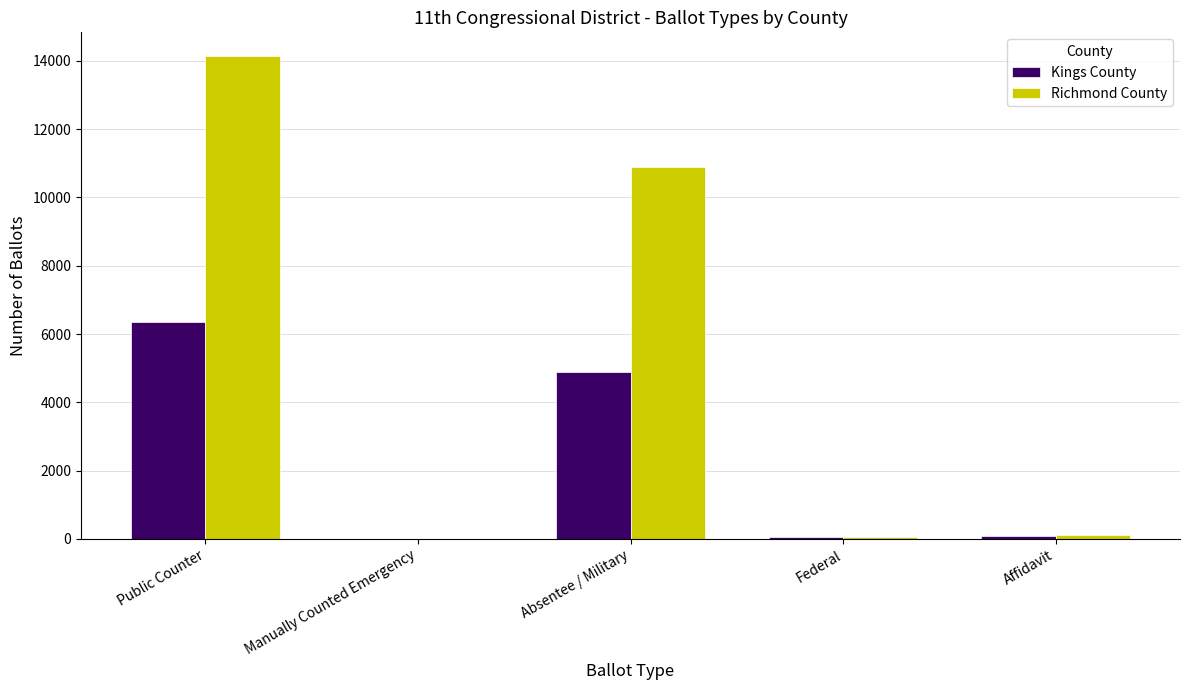

Which label corresponds to the largest value in the chart?

Public Counter